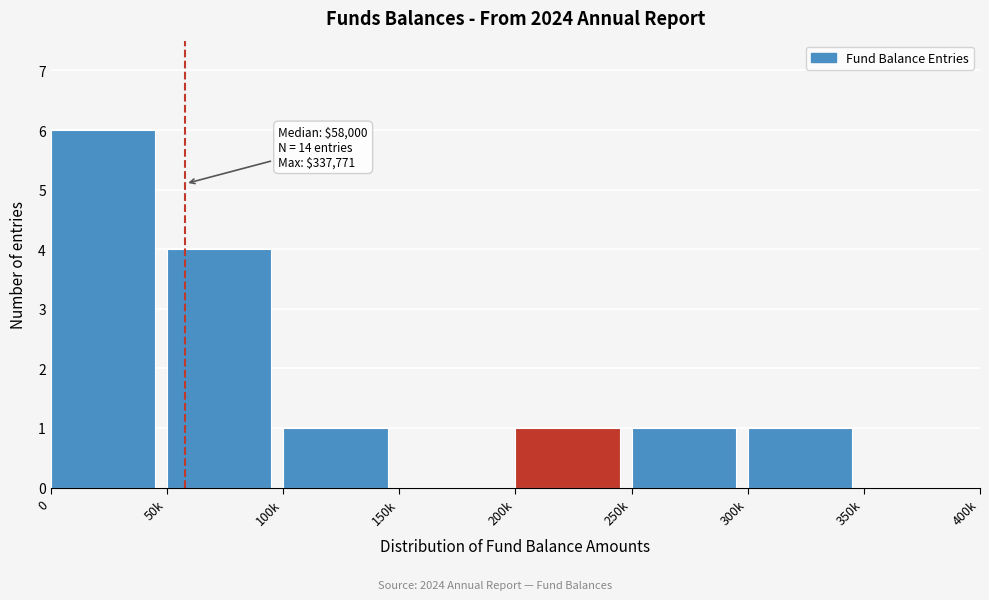

Reading left to right, transcribe all the data shown in this chart.

0=6	50k=4	100k=1	150k=0	200k=1	250k=1	300k=1	350k=0